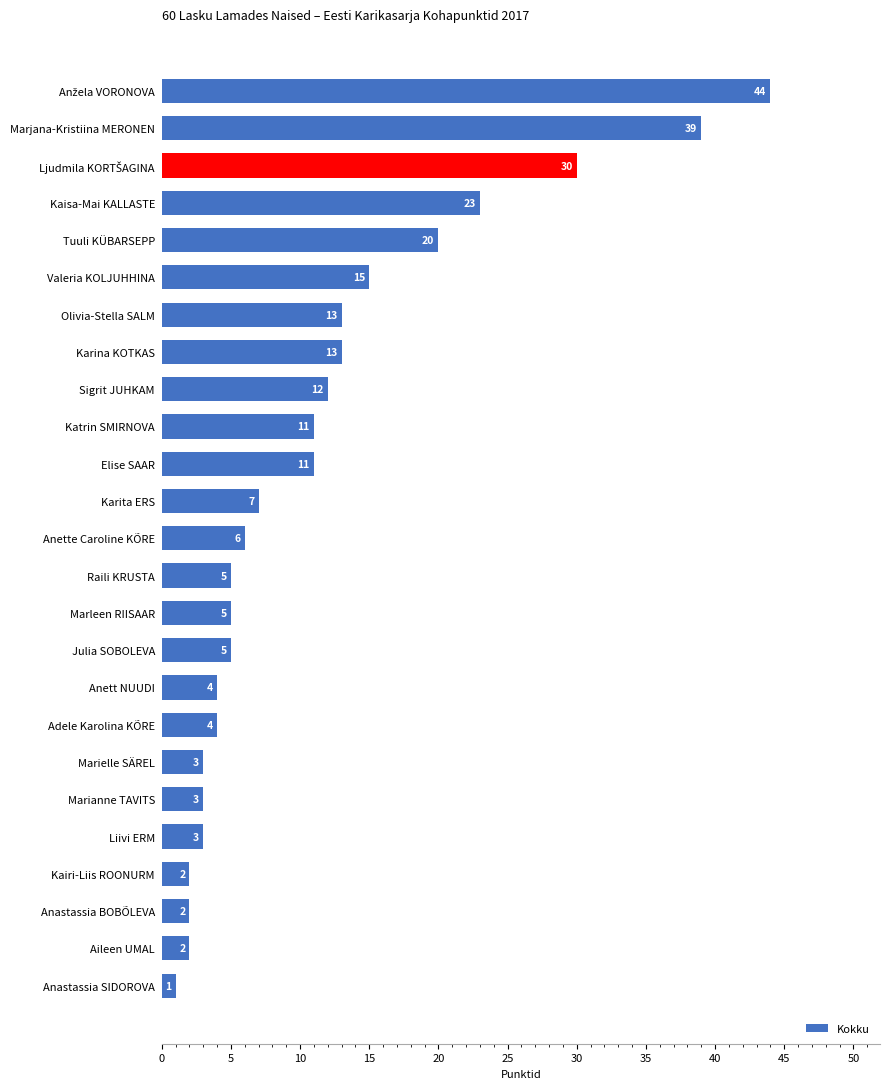

What is the ratio of the value at Anastassia BOBÕLEVA to the value at Adele Karolina KÕRE?

0.5